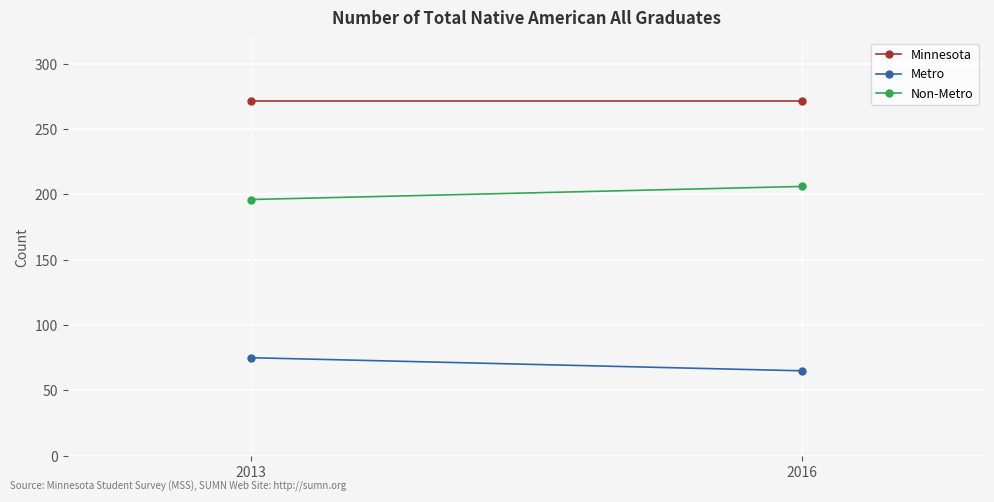

Reading left to right, list all the values displayed in this chart.

Minnesota: 2013=271	2016=271
Metro: 2013=75	2016=65
Non-Metro: 2013=196	2016=206